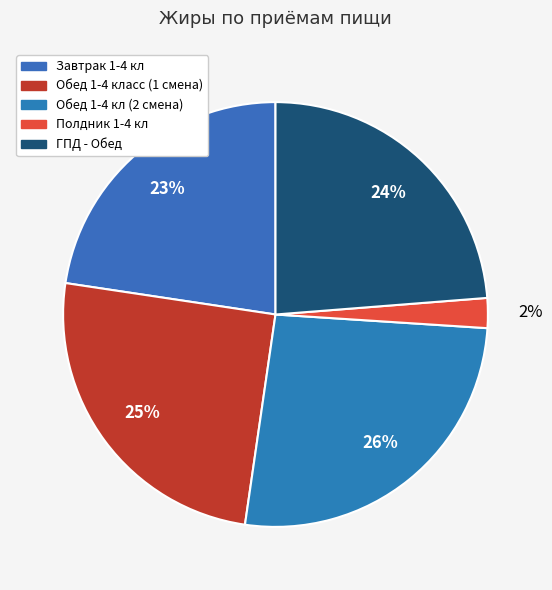

Count the number of slices in the pie.

5